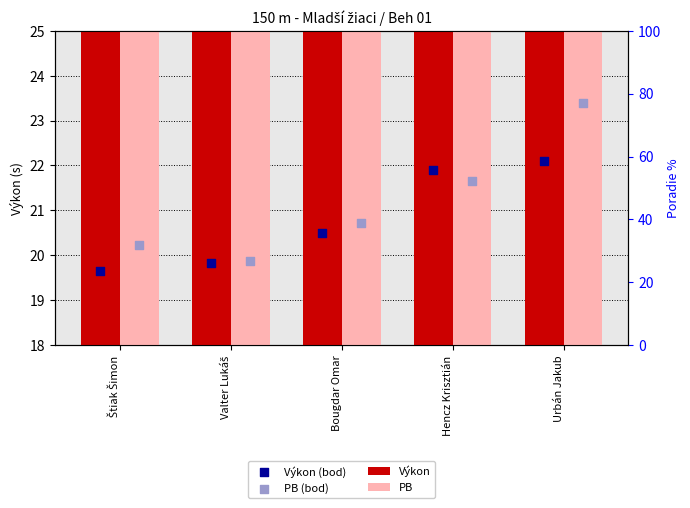

At which category is the sum across all series the highest?

Urbán Jakub